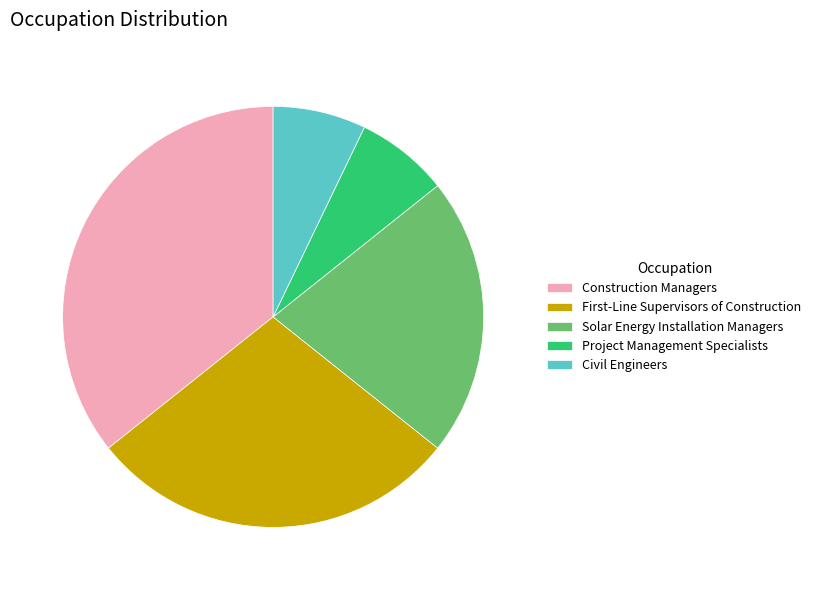

Combined, do Civil Engineers and Project Management Specialists account for over 50%?

No